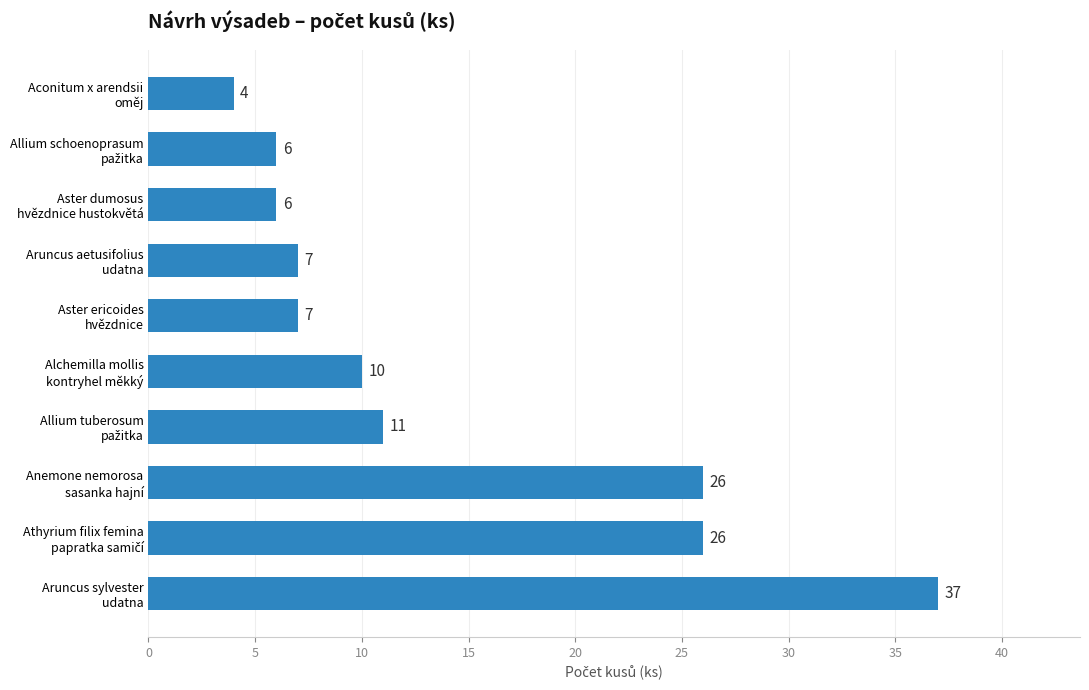

How many categories are shown in the chart?

10